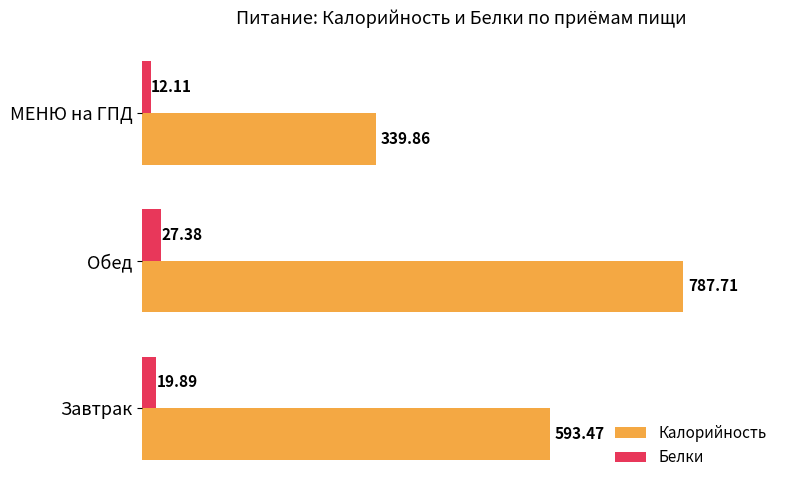

What is the total value across all series at МЕНЮ на ГПД?

352.0